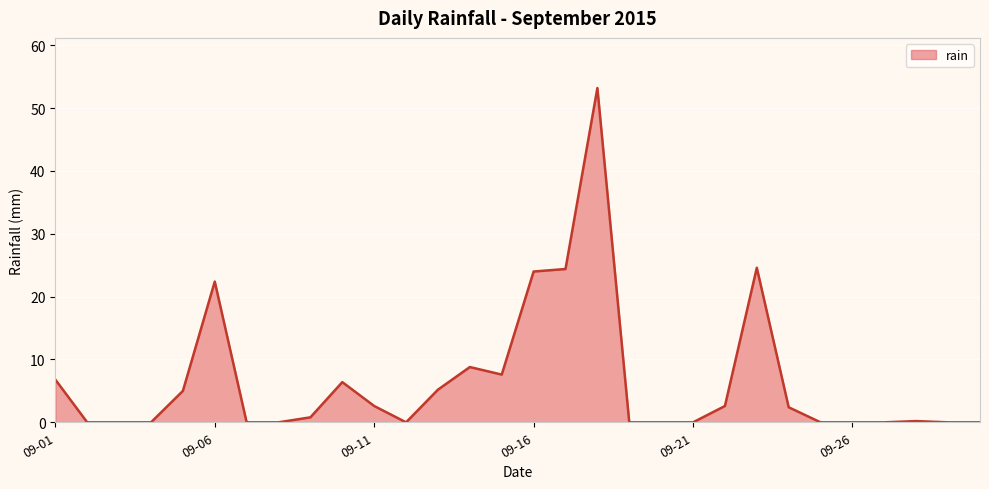

What is the maximum value shown in the chart?

53.2